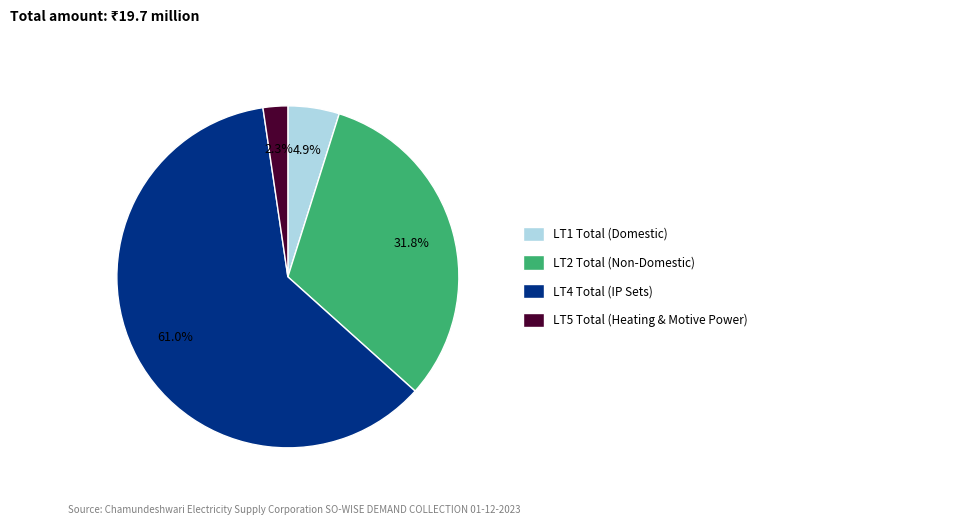

Is there any slice that represents more than half of the pie?

Yes